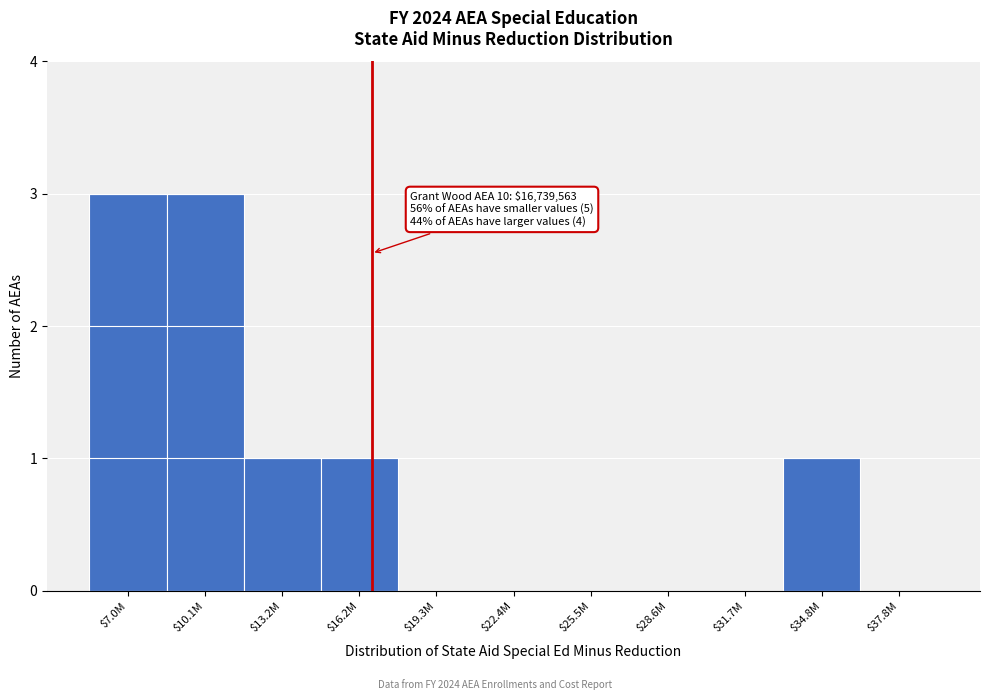

True or false: the data shows 0 at $31.7M.

True